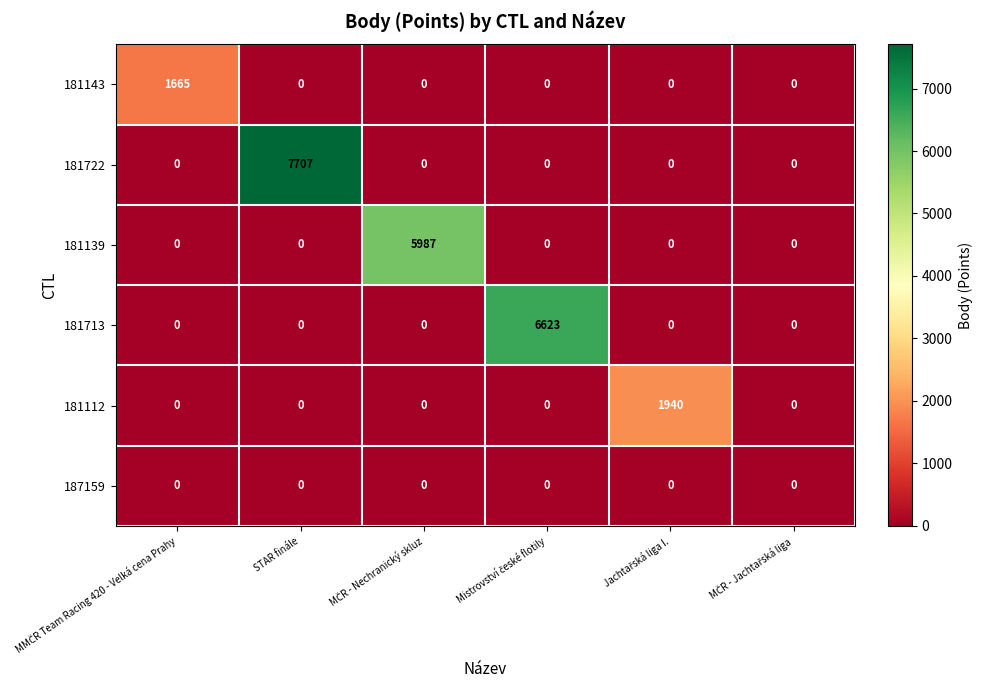

At how many categories does at least one series exceed 3756?

3